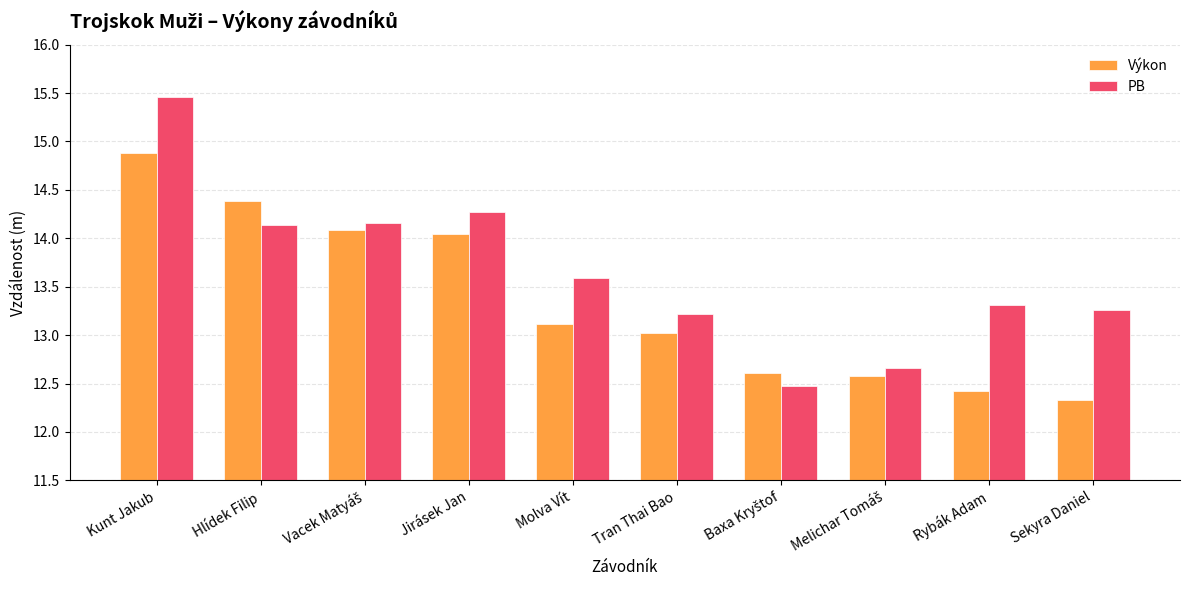

Reading right to left, transcribe all the data shown in this chart.

Výkon: 12.3	12.4	12.6	12.6	13.0	13.1	14.0	14.1	14.4	14.9
PB: 13.3	13.3	12.7	12.5	13.2	13.6	14.3	14.2	14.1	15.5